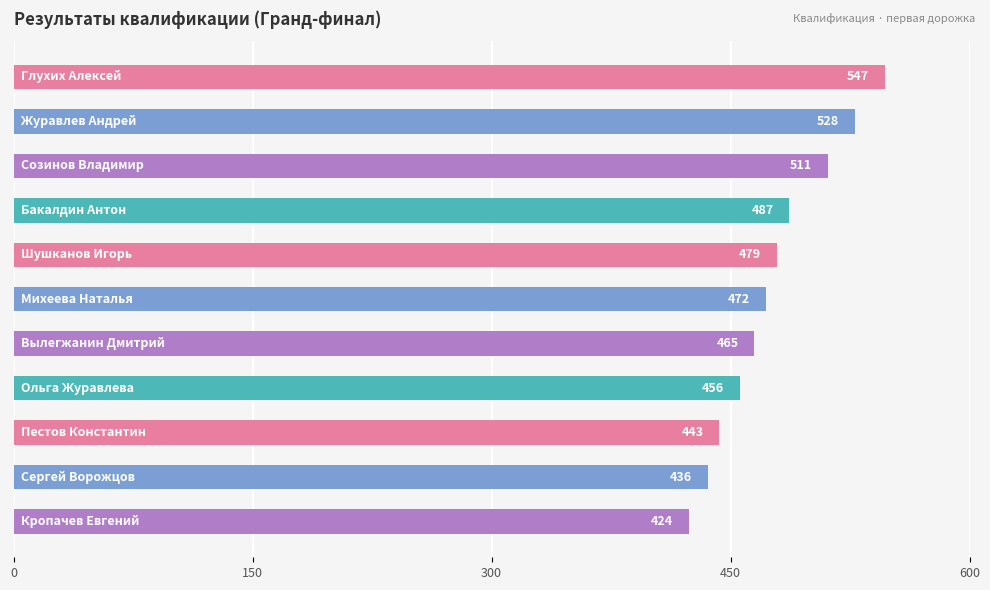

How many categories are shown in the chart?

11